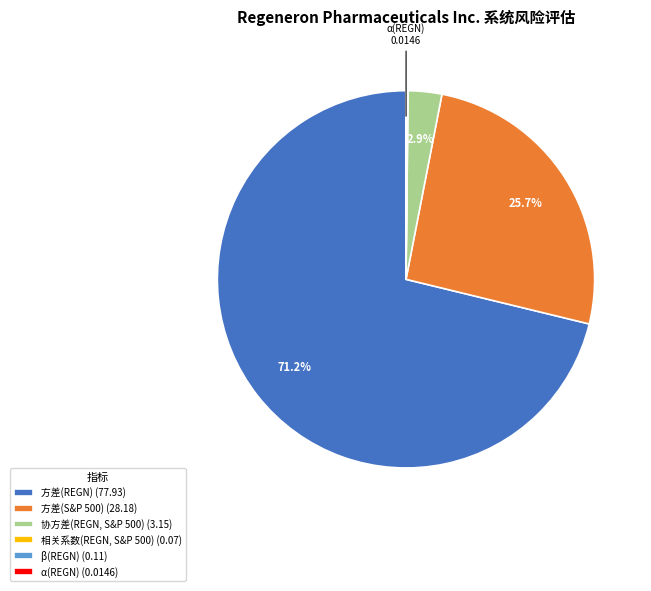

Is there a majority slice in this chart?

Yes